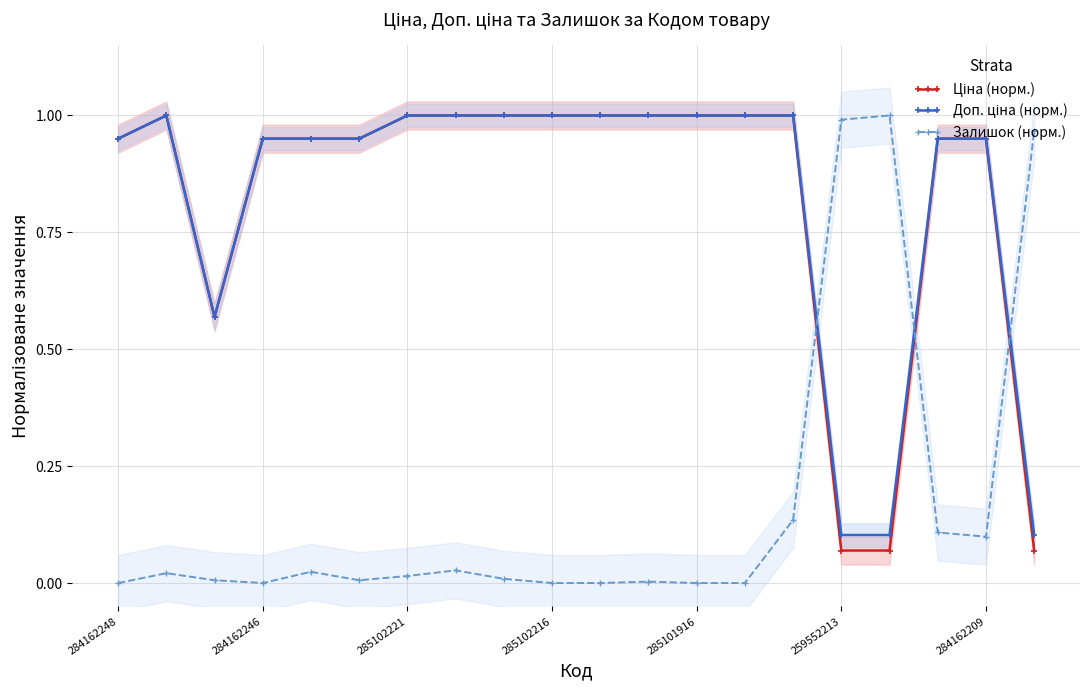

The value of Ціна (норм.) at 284162209 is 1.6. True or false?

False